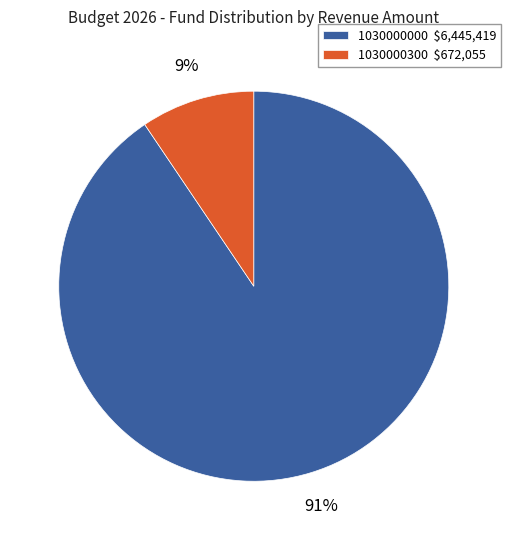

Is it true that 1030000000 is 91% of the pie?

True